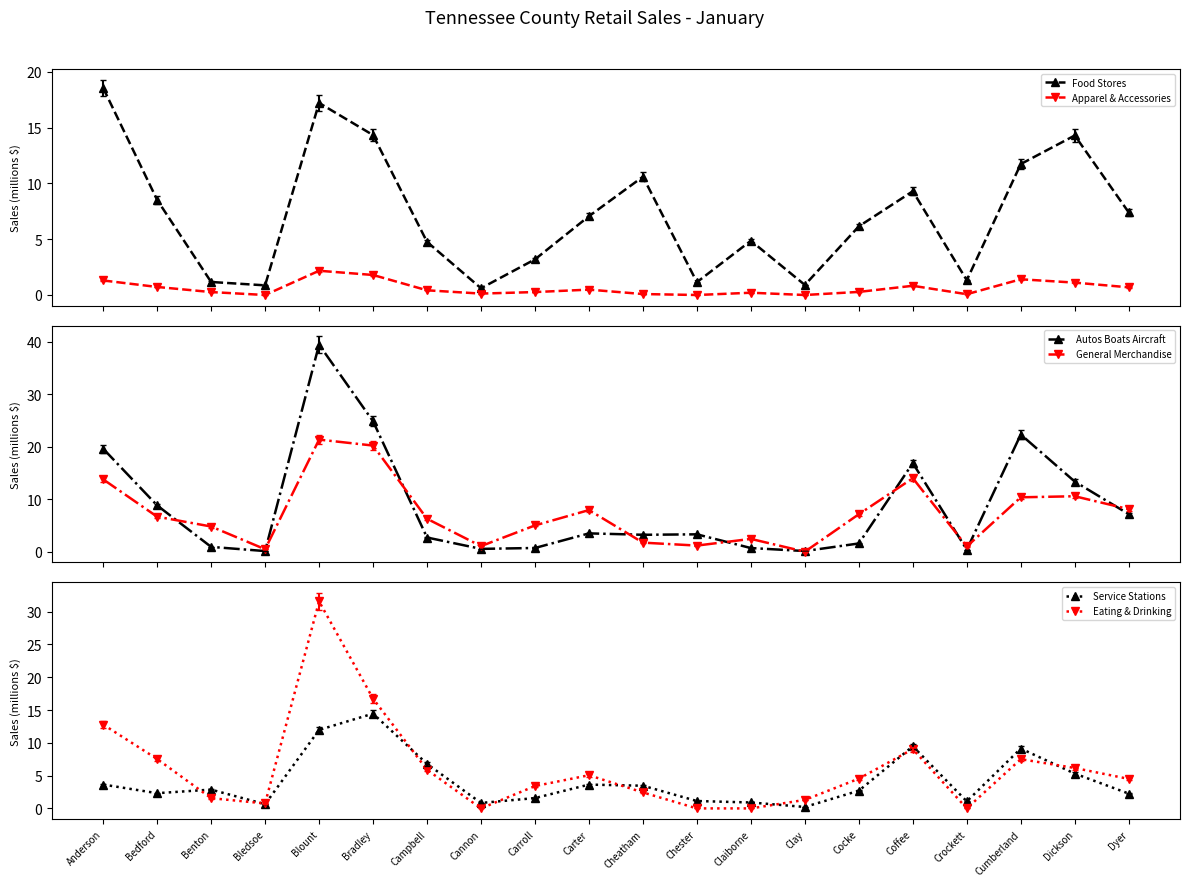

Does the chart display data point markers on the line(s)?

Yes